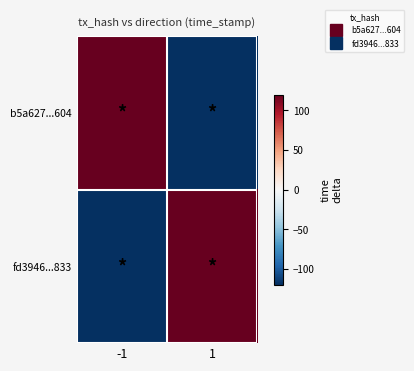

What is the spread (max minus min) of values at -1?

240